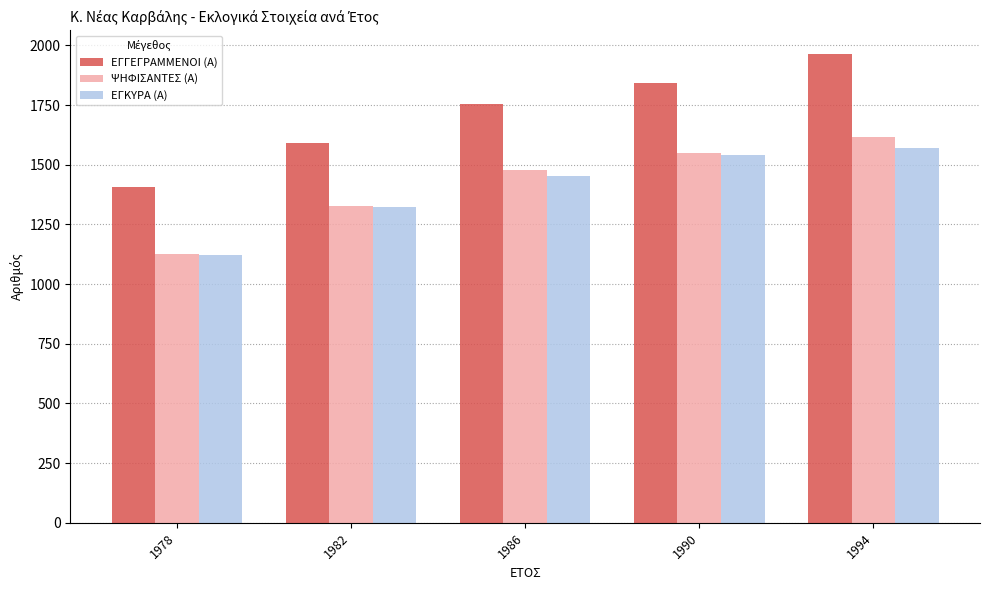

What is the value of the ΕΓΚΥΡΑ (Α) bar at the 5th from the left?

1571